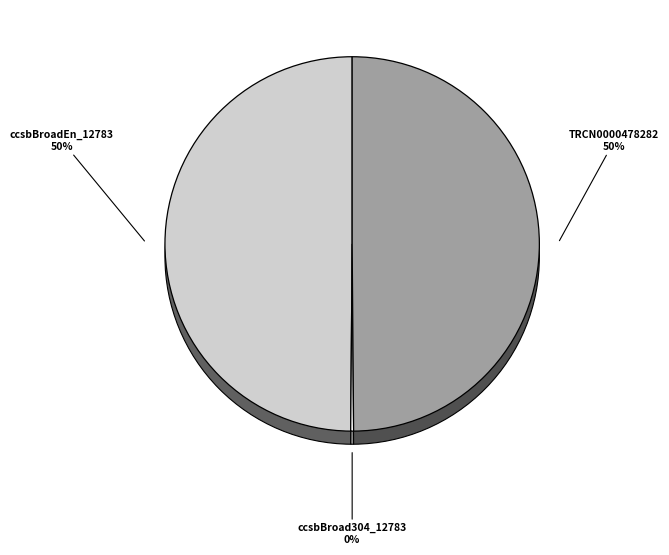

What portion of the pie excludes TRCN0000478282?

50.0%